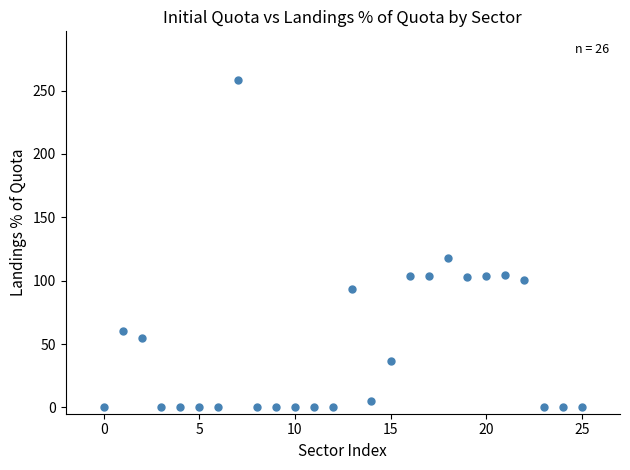

What Y value in the scatter plot is closest to 129?

117.8